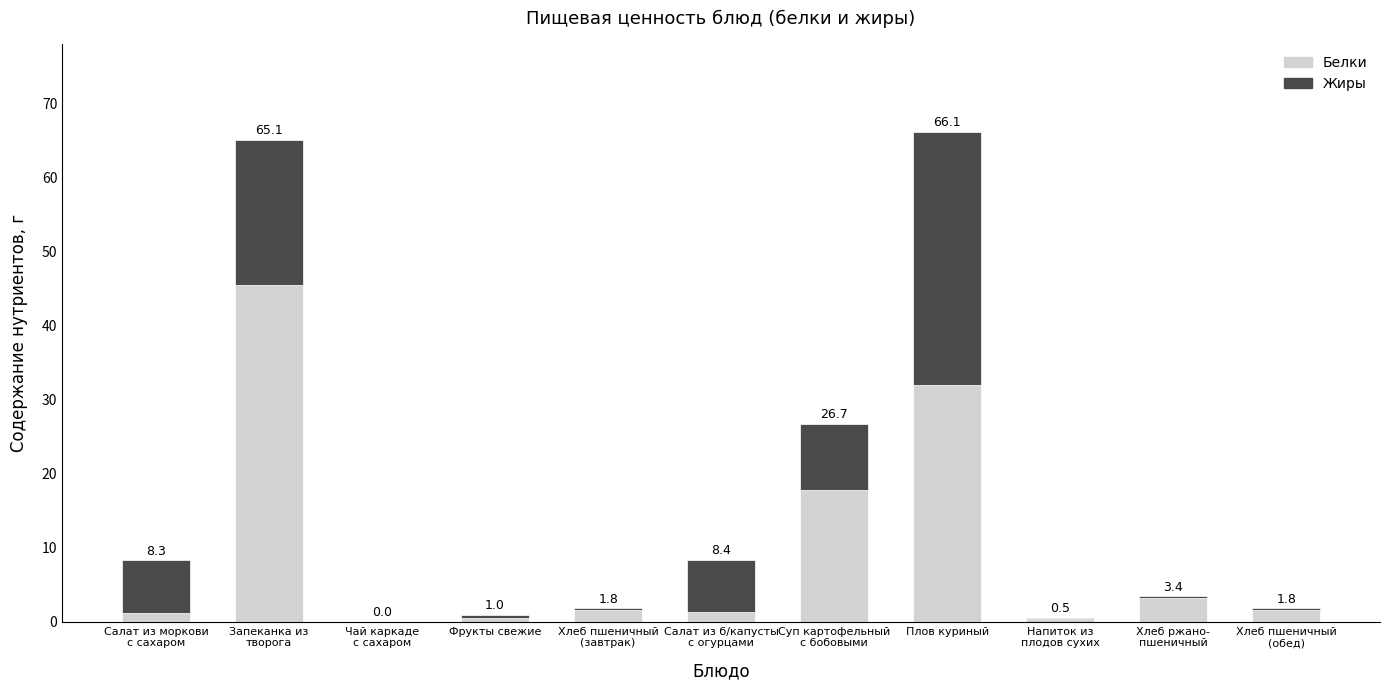

What are all the series names shown in the legend?

Белки, Жиры